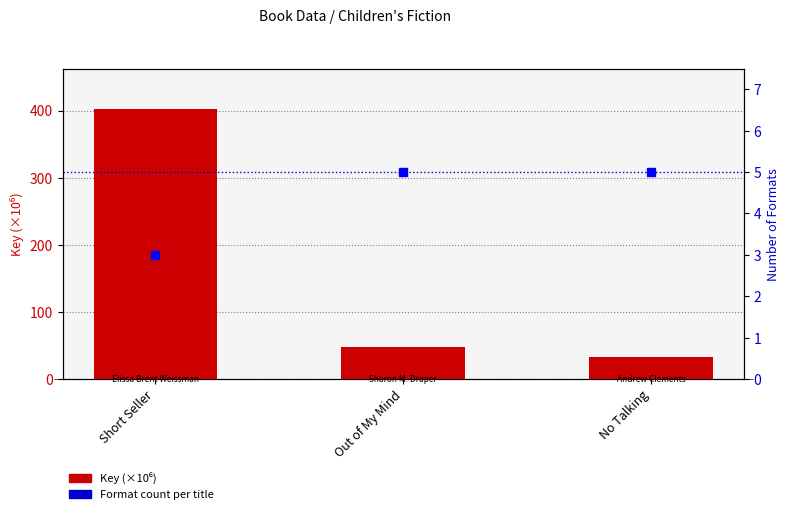

Which series has the widest spread of values?

Key (×10⁶)